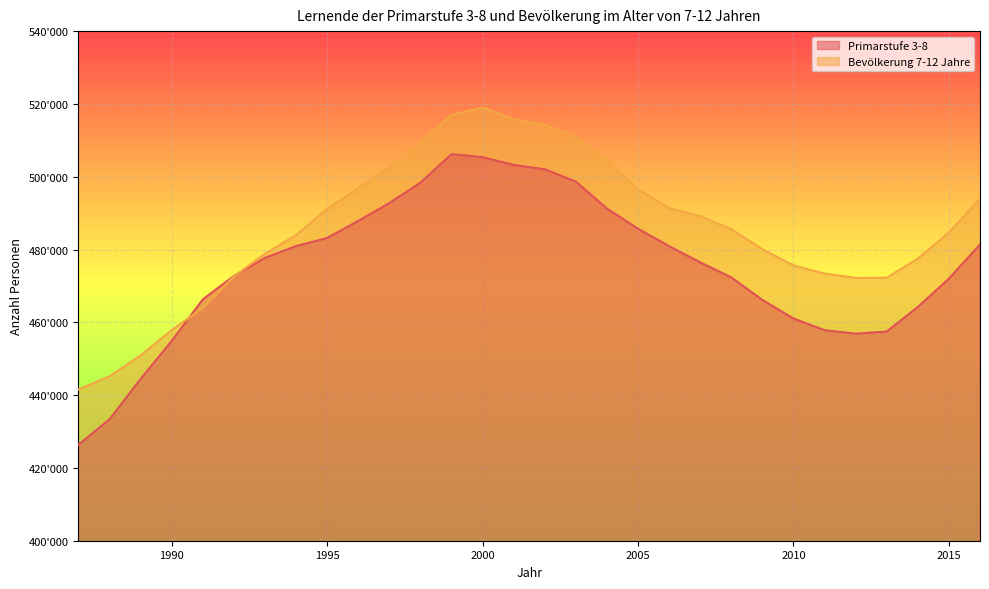

At which label does Bevölkerung 7-12 Jahre first exceed 485585?

1995